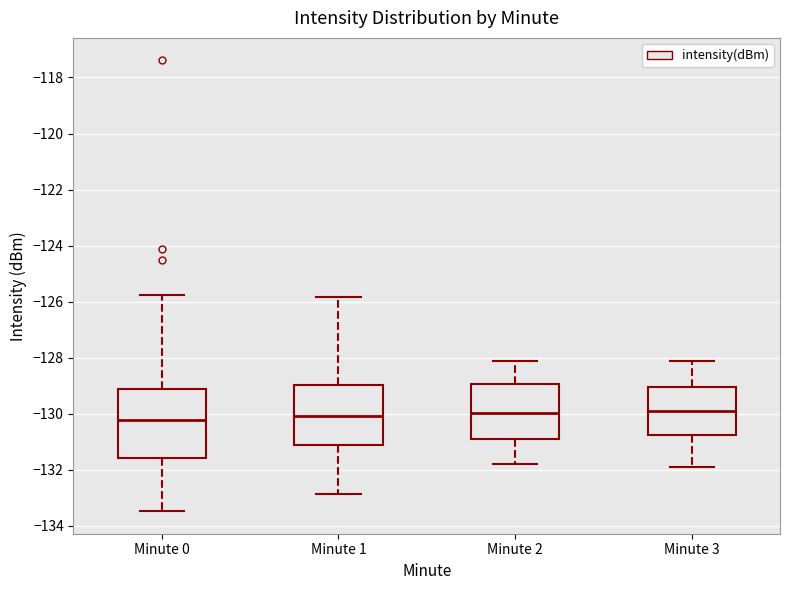

Which box is the tallest, from its lower edge to its upper edge?

Minute 0